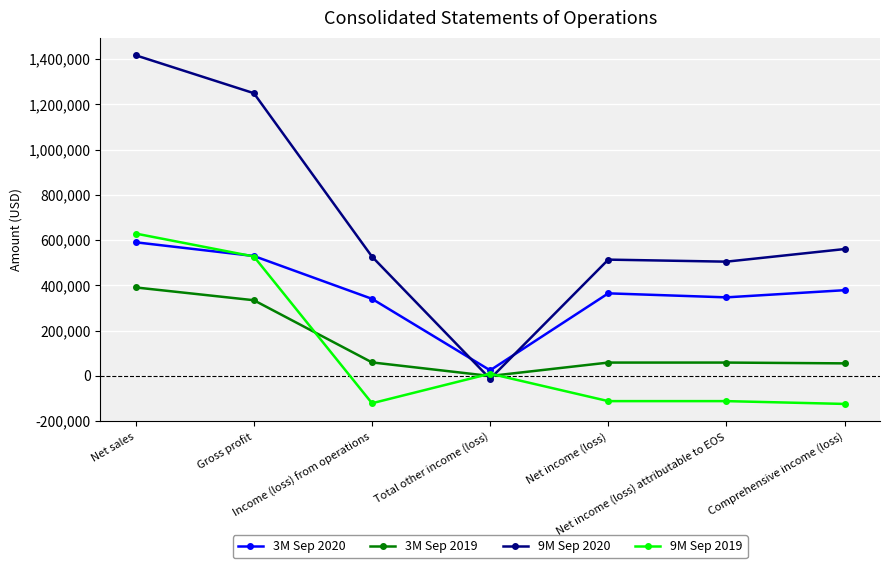

What value does the 9M Sep 2019 series have at Income (loss) from operations?

-121291